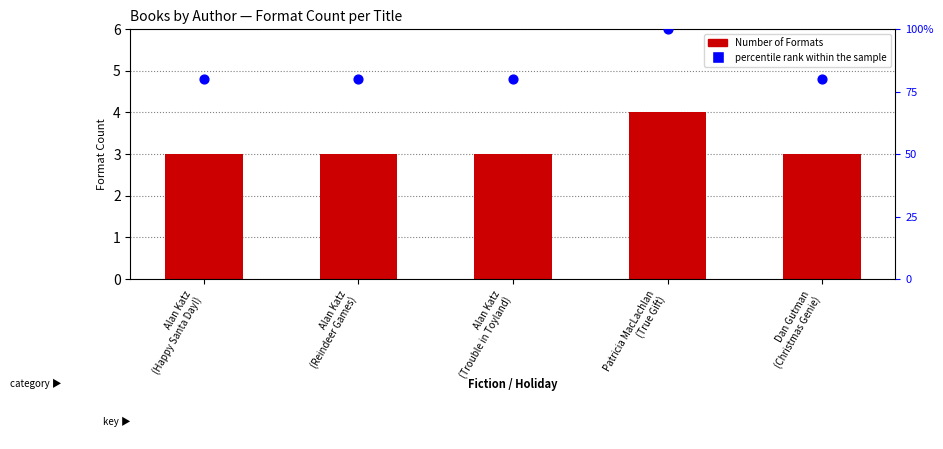

What are all the series names shown in the legend?

Number of Formats, percentile rank within the sample